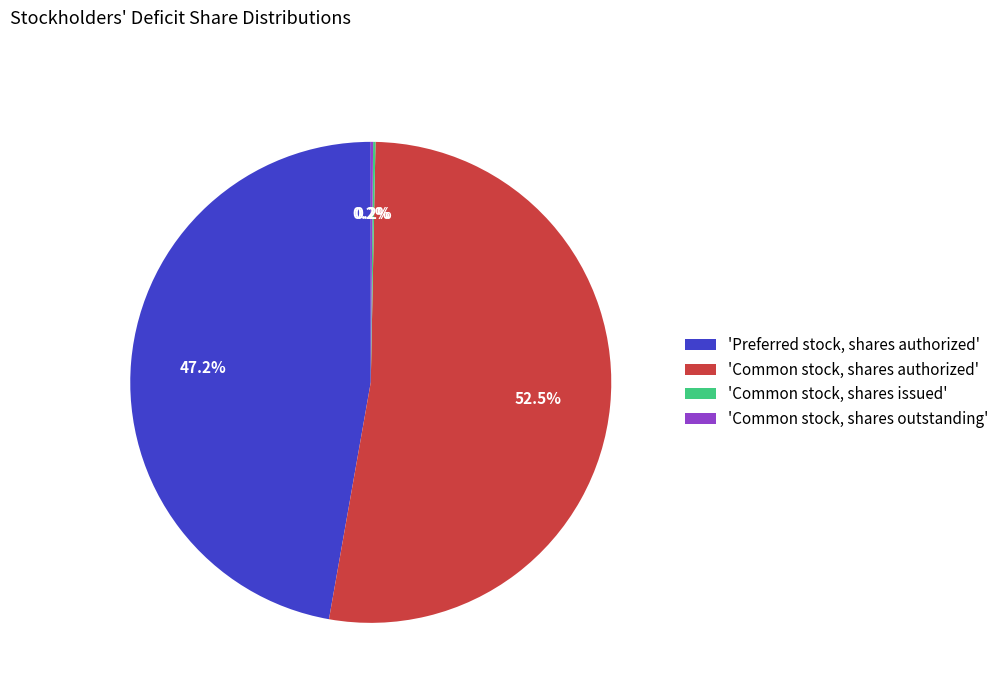

Combined, do 'Common stock, shares authorized' and 'Preferred stock, shares authorized' account for over 50%?

Yes